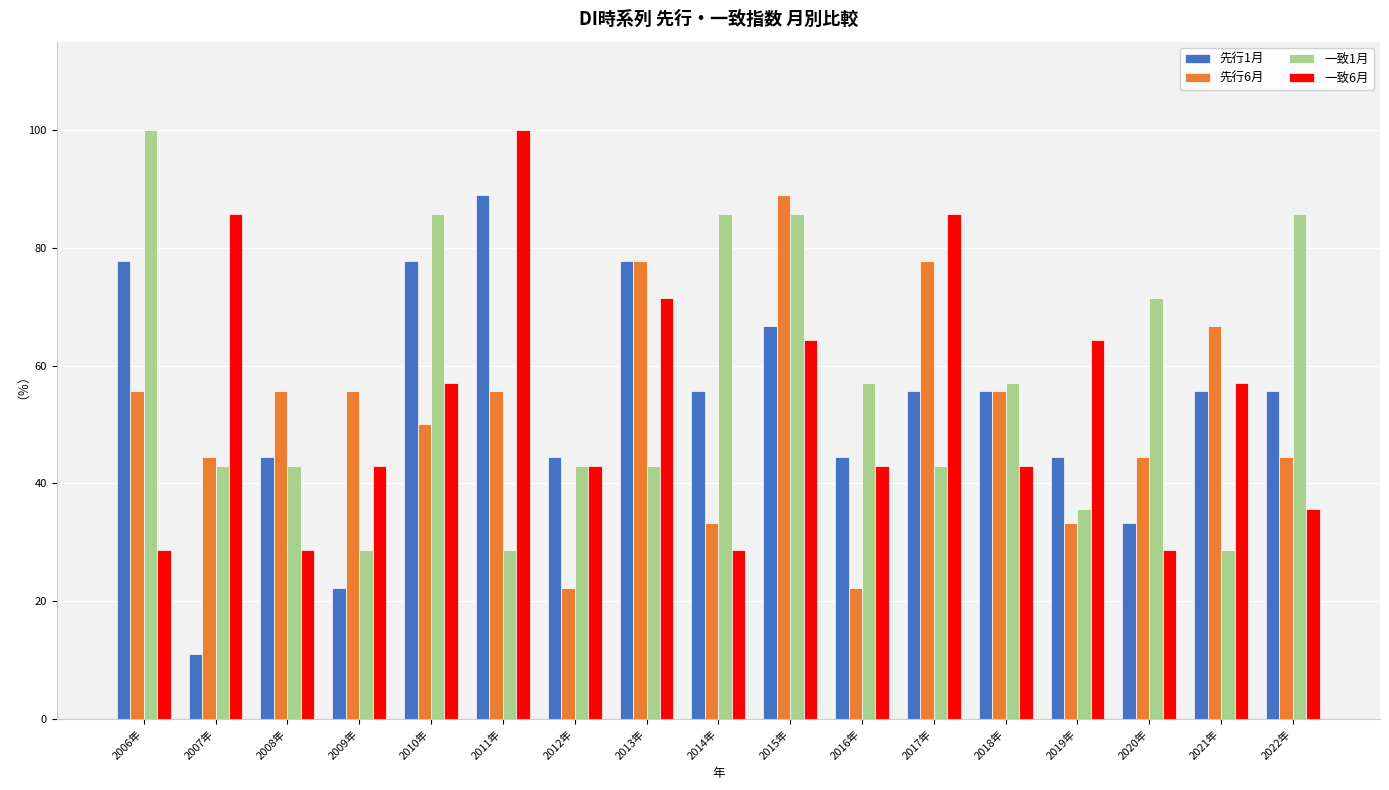

What is the average value of the 先行1月 series?

53.6